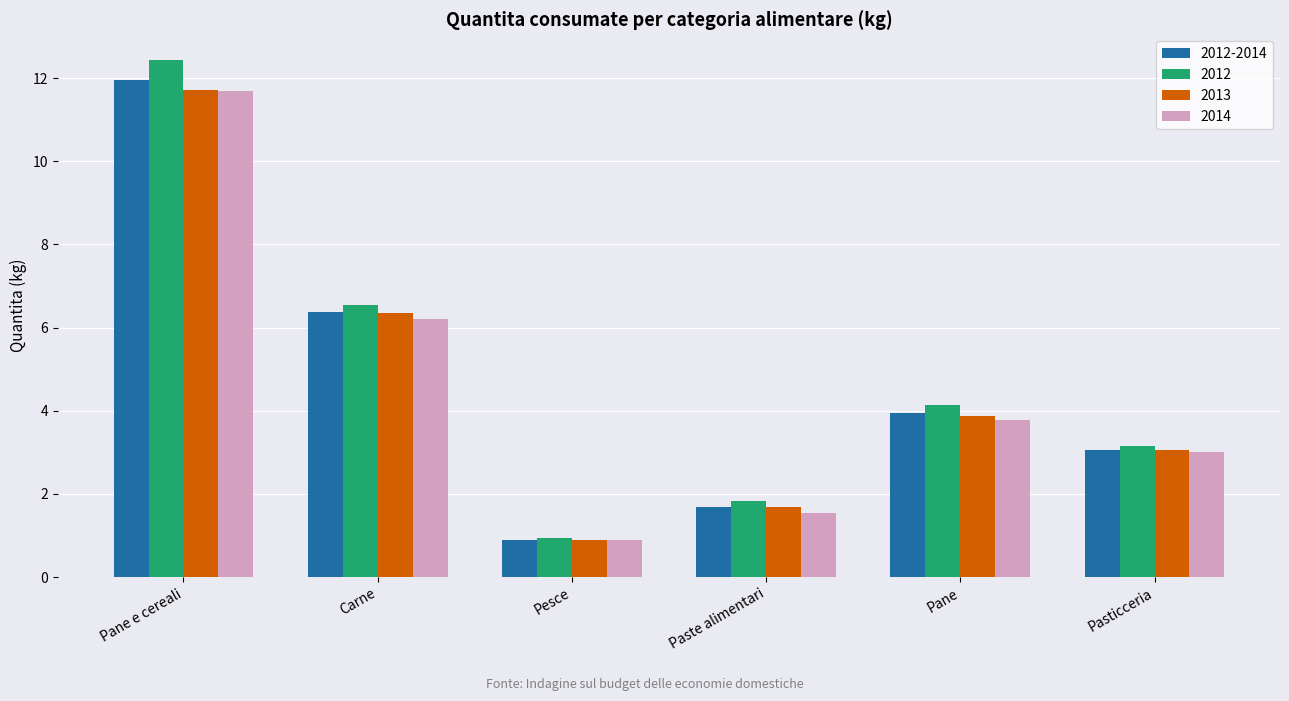

What is the value of the 2012 bar at the 4th from the left?

1.8